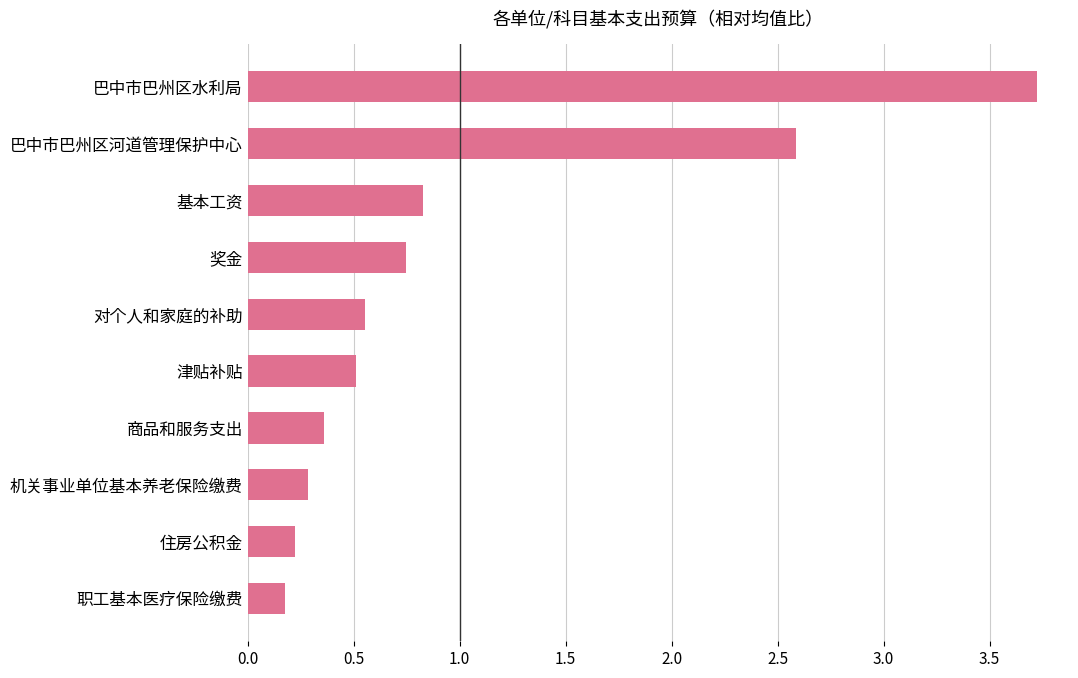

What is the sum of all values?

10.0